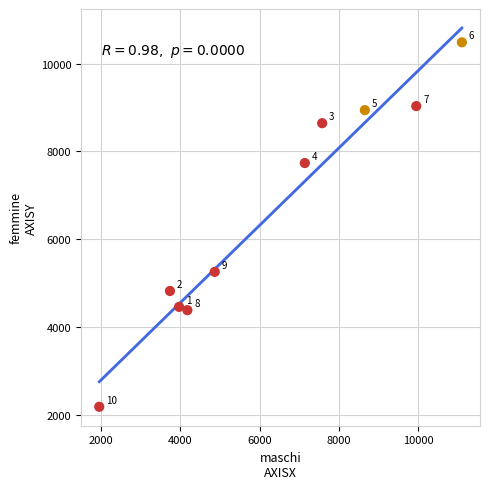

What is the range of Y values (max minus min)?

8296